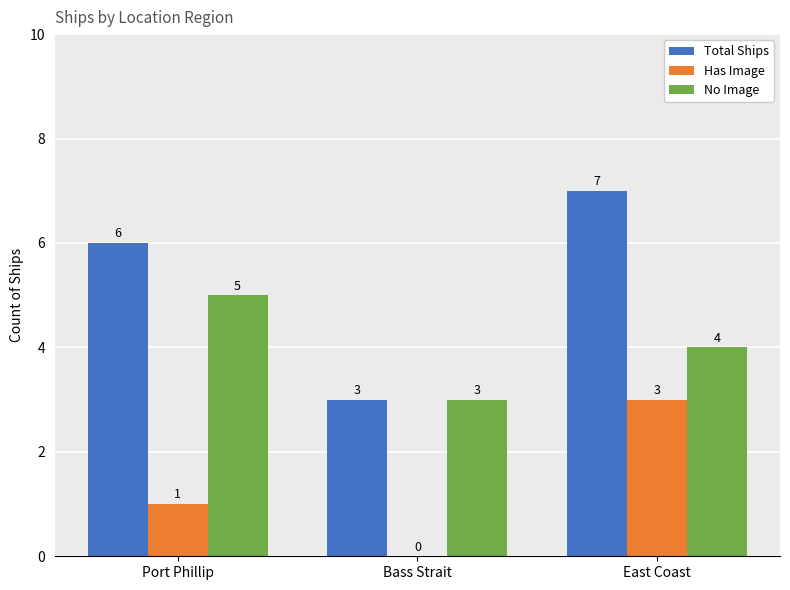

Does the chart contain stacked bars?

No